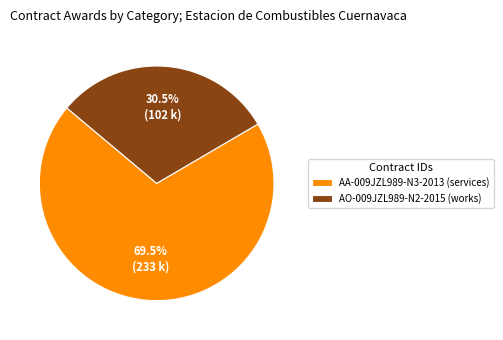

Rank the categories by value from highest to lowest.

AA-009JZL989-N3-2013 (services), AO-009JZL989-N2-2015 (works)